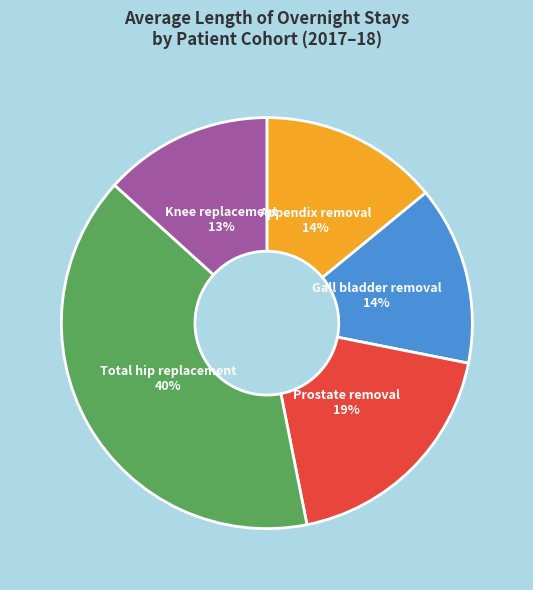

What is the ratio of the value at Prostate removal to the value at Total hip replacement?

0.5